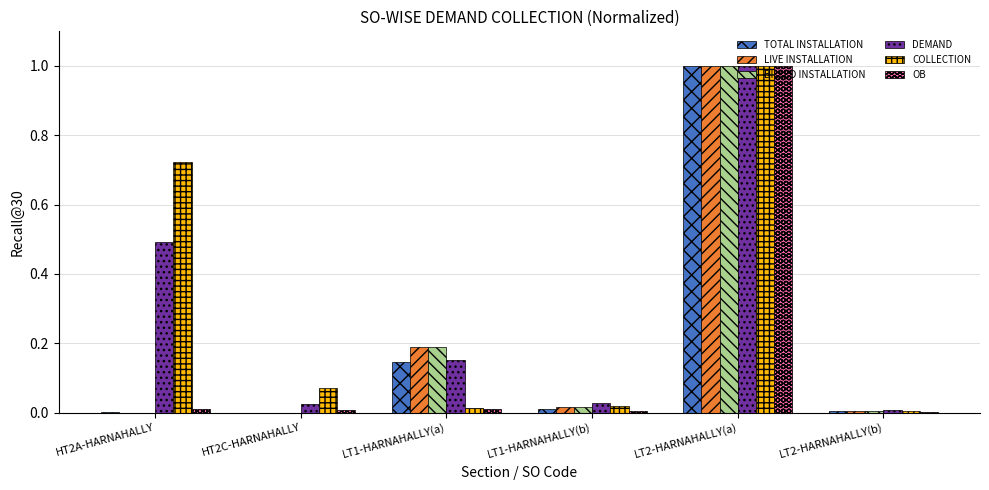

Is the value of BILLED INSTALLATION at LT1-HARNAHALLY(a) greater than the value of COLLECTION at HT2A-HARNAHALLY?

No